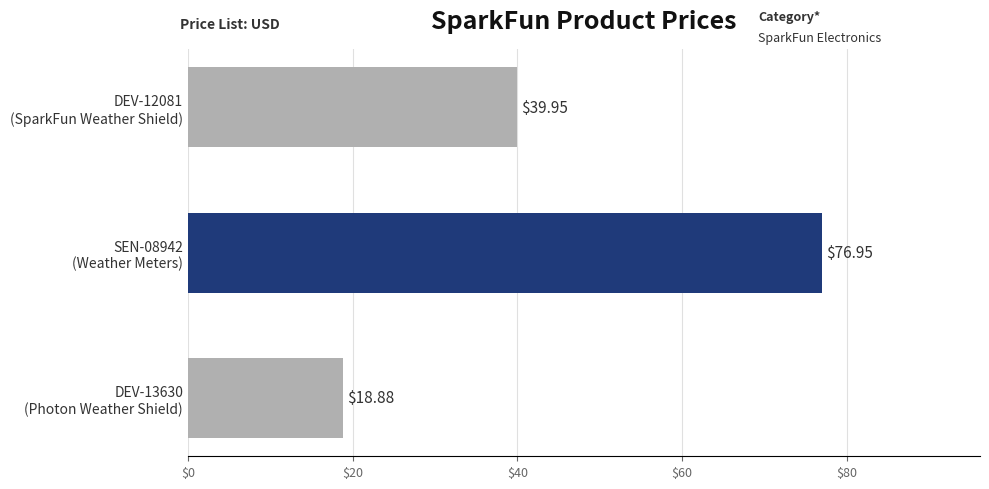

What is the difference between the second highest and minimum values?

21.1